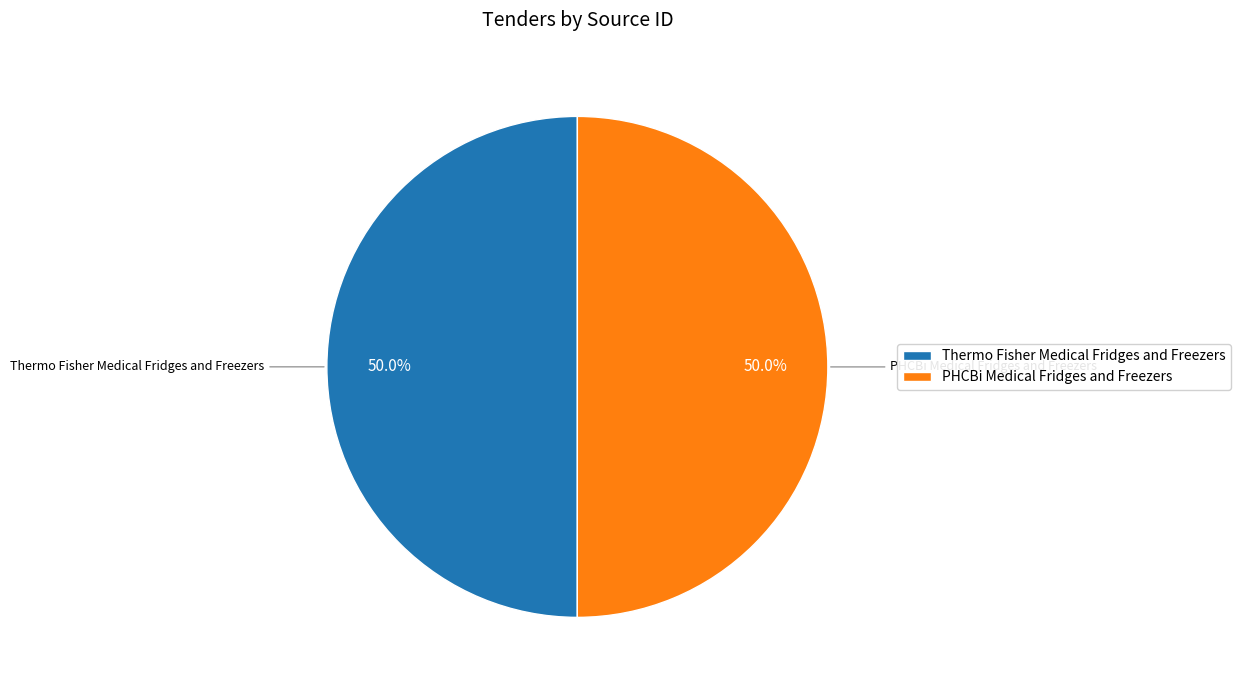

How much of the chart is everything except PHCBi Medical Fridges and Freezers?

50.0%